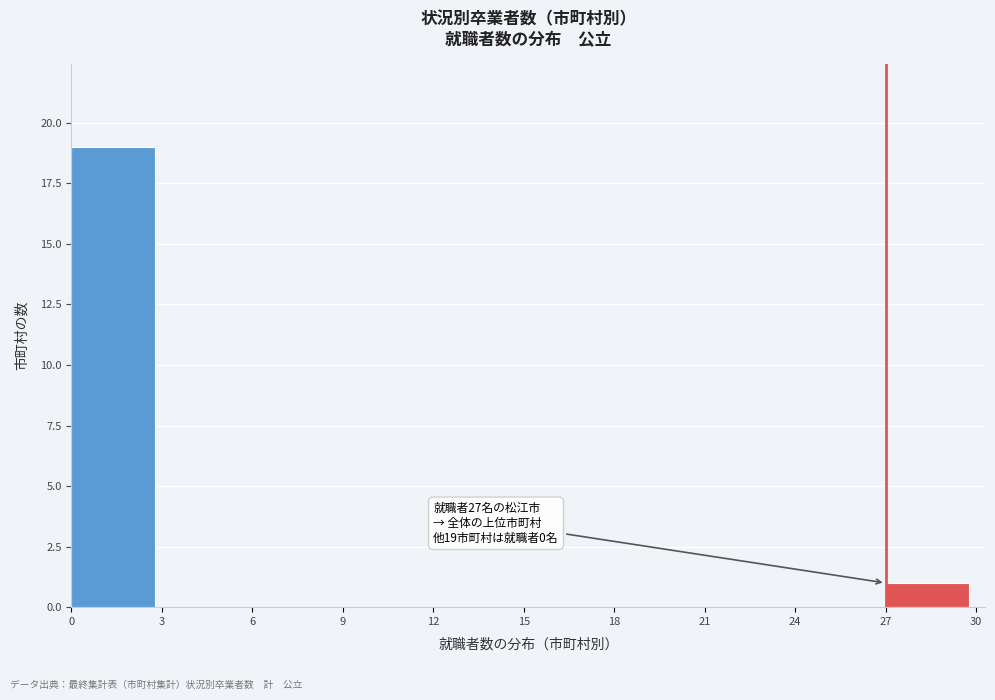

Which range on the x-axis has the tallest bar?

0 to 3